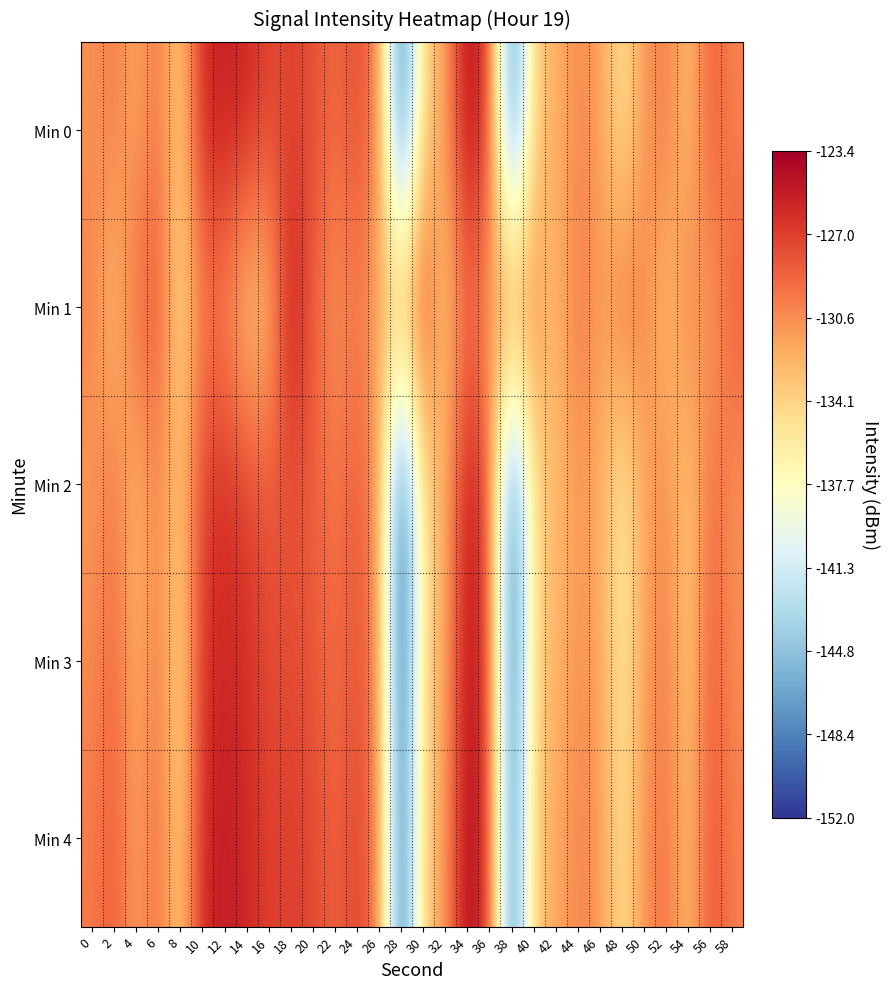

Reading left to right, transcribe all the data shown in this chart.

Min 0: 0=-130.8	2=-129.7	4=-131.9	6=-129.3	8=-134.2	10=-125.5	12=-125.4	14=-125.5	16=-127.4	18=-127.2	20=-127.7	22=-129.0	24=-127.5	26=-130.0	28=-151.2	30=-133.6	32=-131.8	34=-123.7	36=-127.4	38=-150.3	40=-133.5	42=-132.3	44=-130.4	46=-131.2	48=-135.5	50=-130.9	52=-129.6	54=-133.3	56=-128.1	58=-130.3
Min 1: 0=-129.9	2=-133.3	4=-128.8	6=-127.9	8=-134.8	10=-130.0	12=-130.5	14=-134.0	16=-133.3	18=-124.6	20=-128.5	22=-131.2	24=-129.8	26=-132.1	28=-130.5	30=-127.3	32=-133.6	34=-129.1	36=-131.8	38=-128.4	40=-130.7	42=-132.9	44=-129.2	46=-131.5	48=-128.8	50=-130.1	52=-133.4	54=-129.6	56=-131.9	58=-128.2
Min 2: 0=-131.2	2=-129.5	4=-132.8	6=-130.1	8=-133.5	10=-126.8	12=-126.2	14=-126.9	16=-128.1	18=-127.9	20=-128.4	22=-129.6	24=-128.2	26=-130.7	28=-152.0	30=-134.3	32=-132.5	34=-124.5	36=-128.1	38=-151.0	40=-134.2	42=-132.9	44=-131.1	46=-131.9	48=-136.2	50=-131.6	52=-130.3	54=-134.0	56=-128.8	58=-130.9
Min 3: 0=-130.5	2=-128.9	4=-132.3	6=-129.6	8=-134.9	10=-126.3	12=-125.8	14=-126.2	16=-127.7	18=-127.5	20=-128.0	22=-129.3	24=-127.8	26=-130.3	28=-151.5	30=-133.9	32=-132.0	34=-124.0	36=-127.7	38=-150.7	40=-133.8	42=-132.5	44=-130.7	46=-131.4	48=-135.8	50=-131.2	52=-129.9	54=-133.6	56=-128.3	58=-130.6
Min 4: 0=-129.8	2=-128.2	4=-131.6	6=-128.9	8=-134.2	10=-125.6	12=-125.1	14=-125.7	16=-127.1	18=-126.9	20=-127.4	22=-128.7	24=-127.2	26=-129.7	28=-150.9	30=-133.3	32=-131.4	34=-123.4	36=-127.1	38=-150.1	40=-133.2	42=-131.9	44=-130.1	46=-130.9	48=-135.2	50=-130.6	52=-129.3	54=-133.0	56=-127.7	58=-130.0